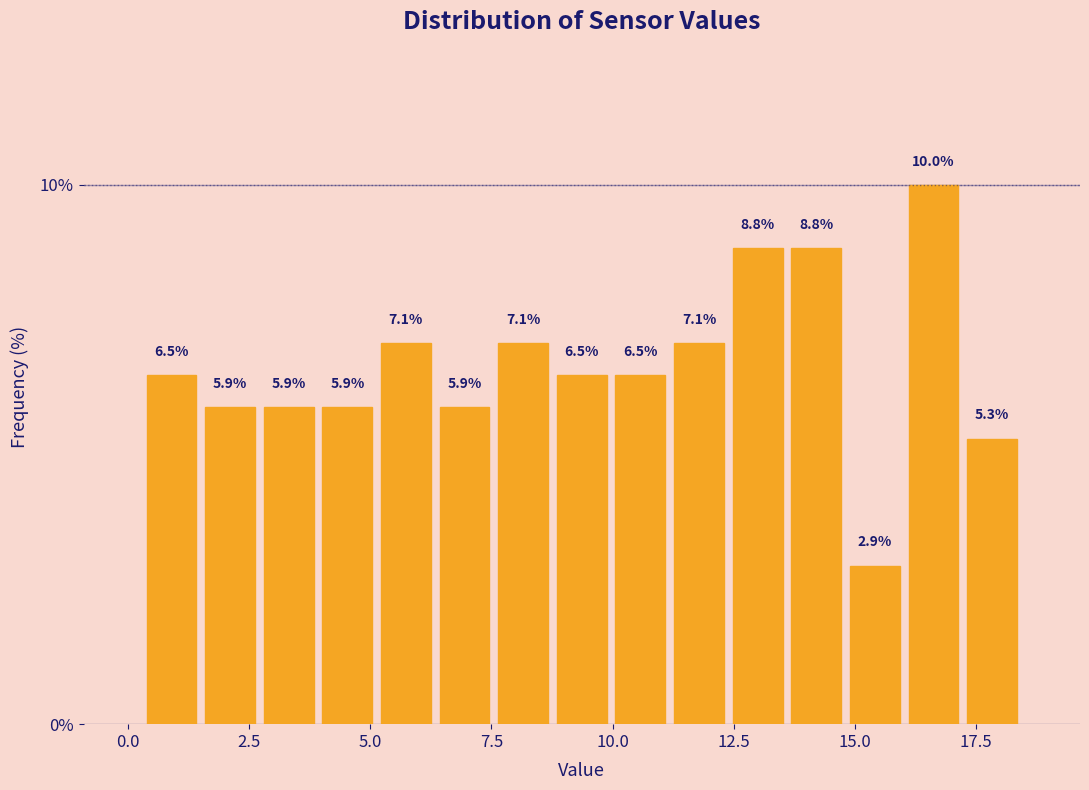

Read against the x-axis, roughly where is the centre of the tallest bar?

16.5